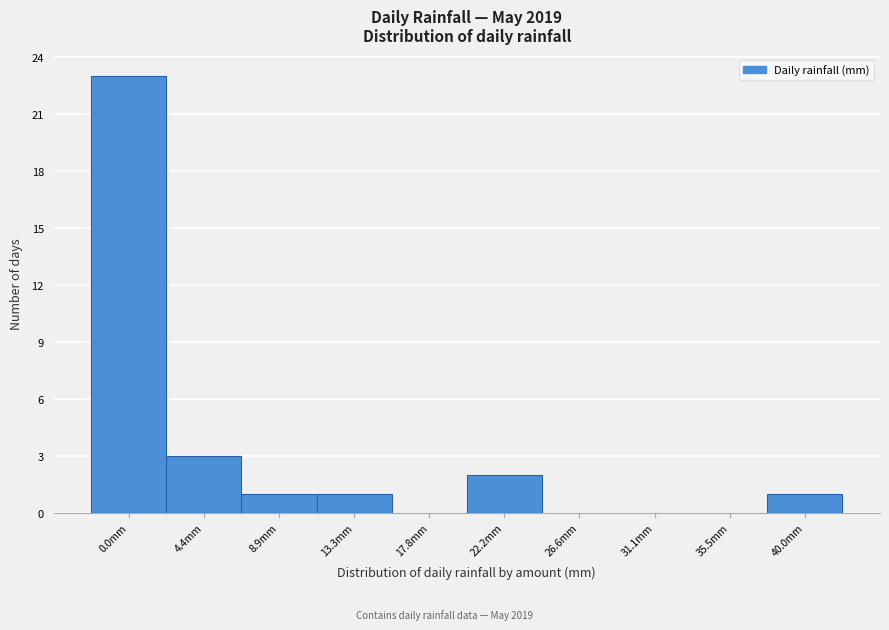

Reading left to right, extract all data points from this chart.

0.0mm=23	4.4mm=3	8.9mm=1	13.3mm=1	17.8mm=0	22.2mm=2	26.6mm=0	31.1mm=0	35.5mm=0	40.0mm=1